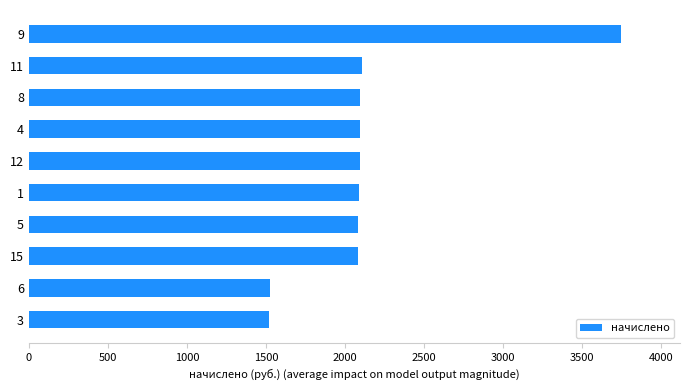

What is the sum of all values?

21445.2